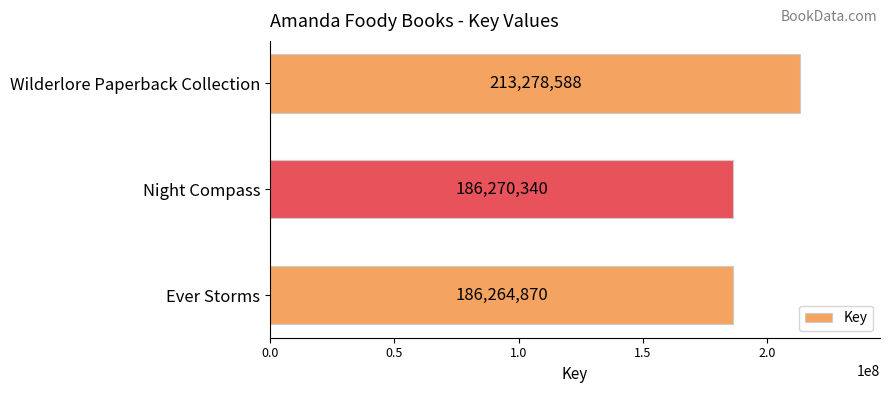

Where is the data nearest to the value 199771729?

Night Compass